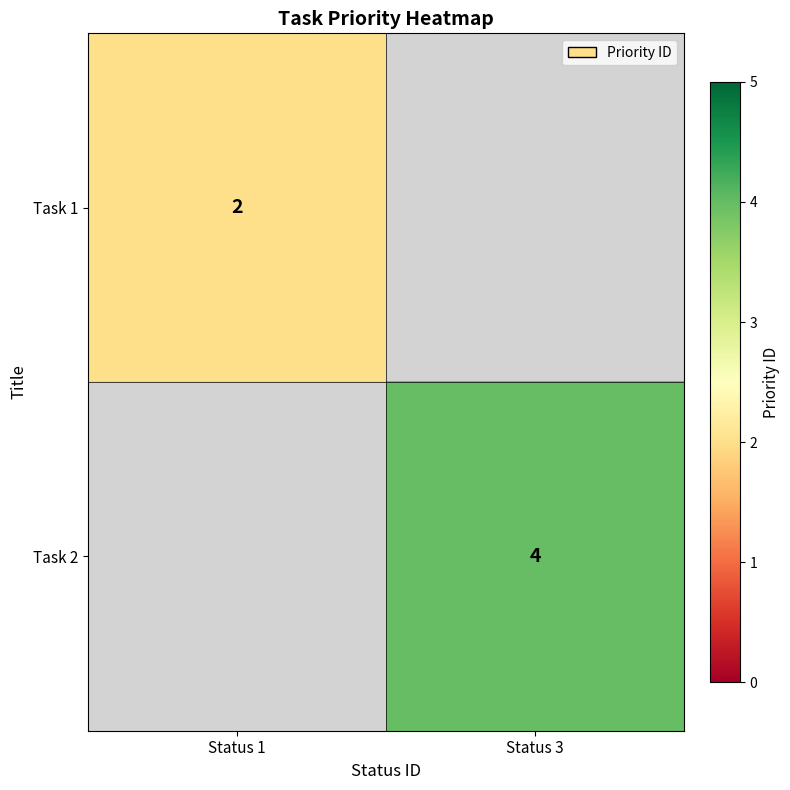

Is it true that Task 2 equals 6 at Status 3?

False